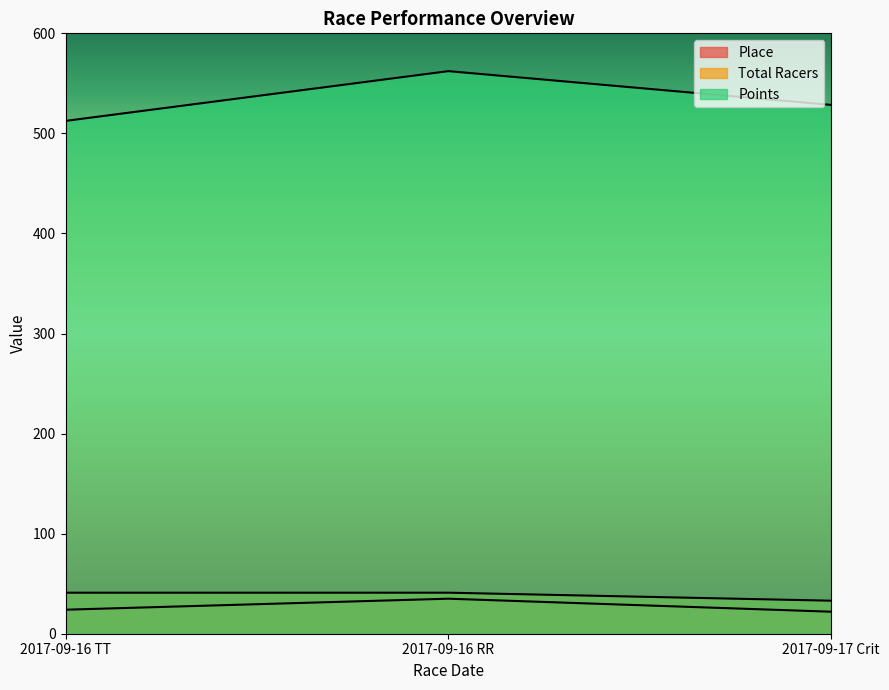

Between 2017-09-16 RR and 2017-09-16 TT, which is larger?

2017-09-16 RR